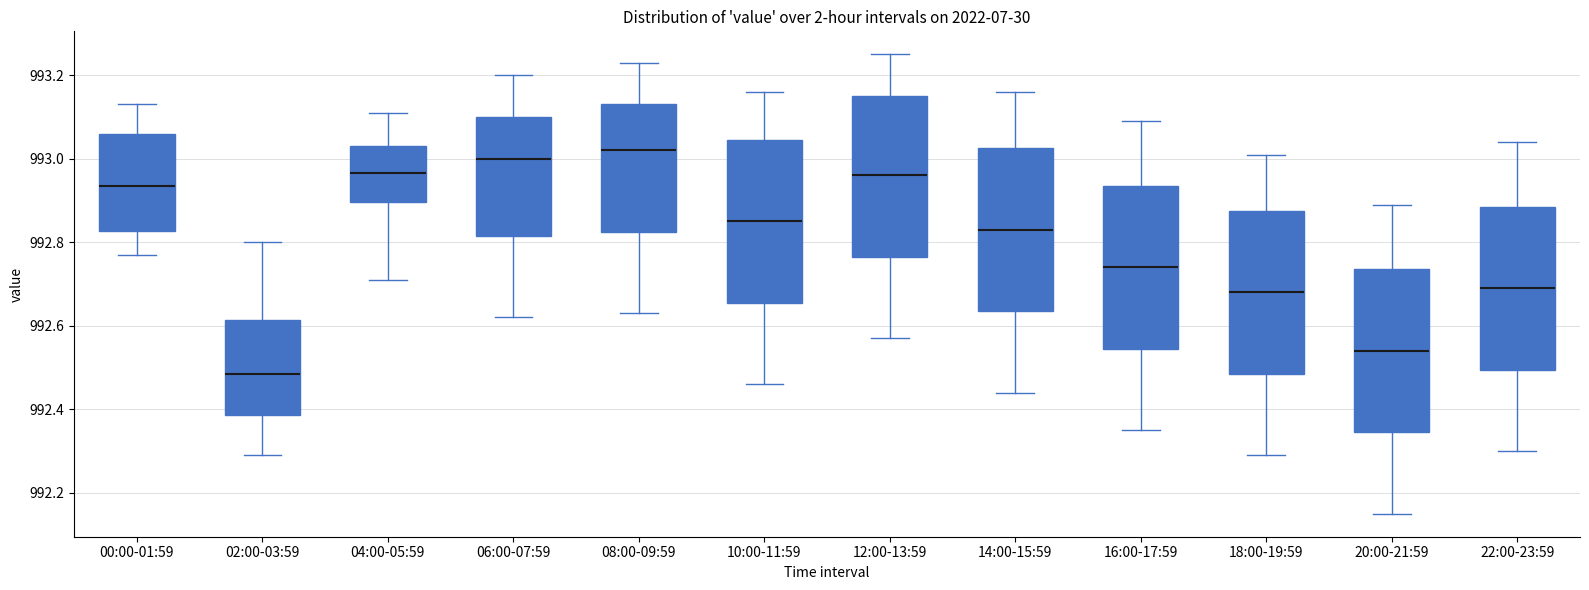

Where does the median line of the box for 22:00-23:59 sit on the y-axis? The values are not printed on the chart, so give them approximately, as read against the axis.

992.70